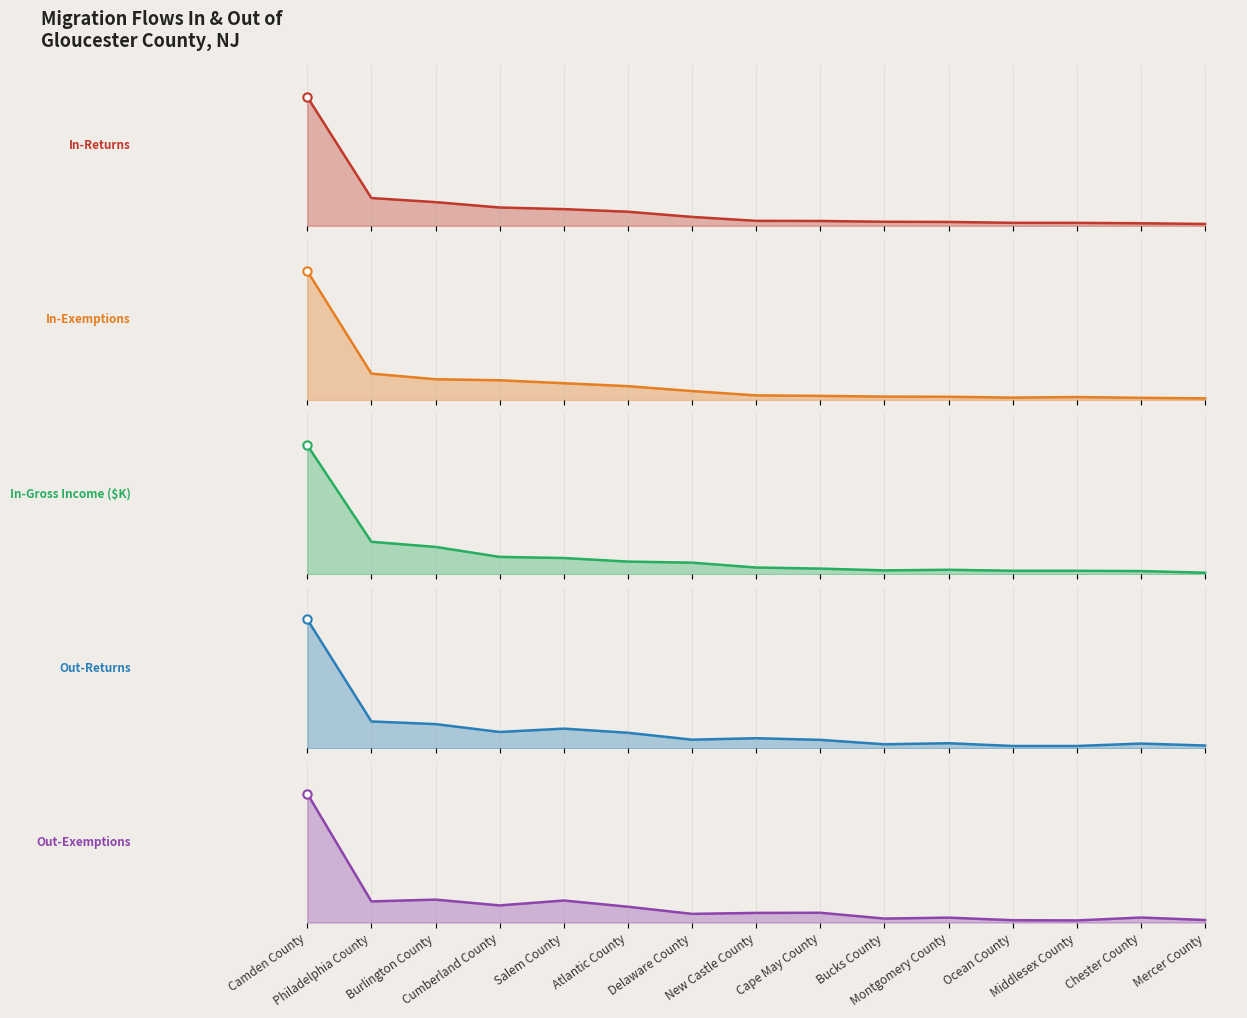

At which category does Out-Returns reach its first local valley?

Cumberland County